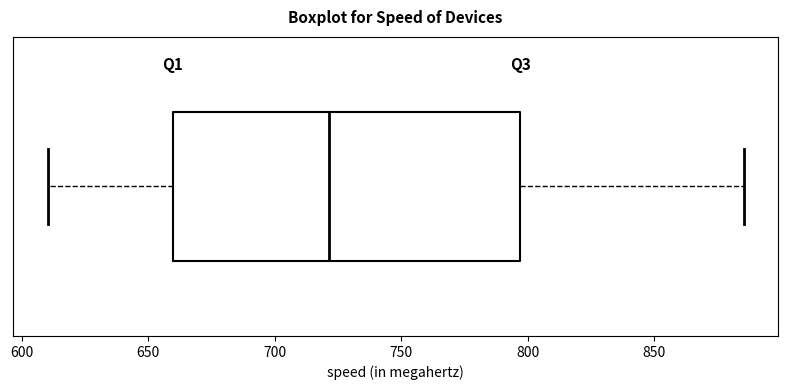

Transcribe this box plot: give where the median line is, the range the box spans, and where the two whiskers end, as read against the x-axis. The values are not printed on the chart, so give them approximately, as read against the axis.

median 720, box 660 to 795, whiskers 610 to 885